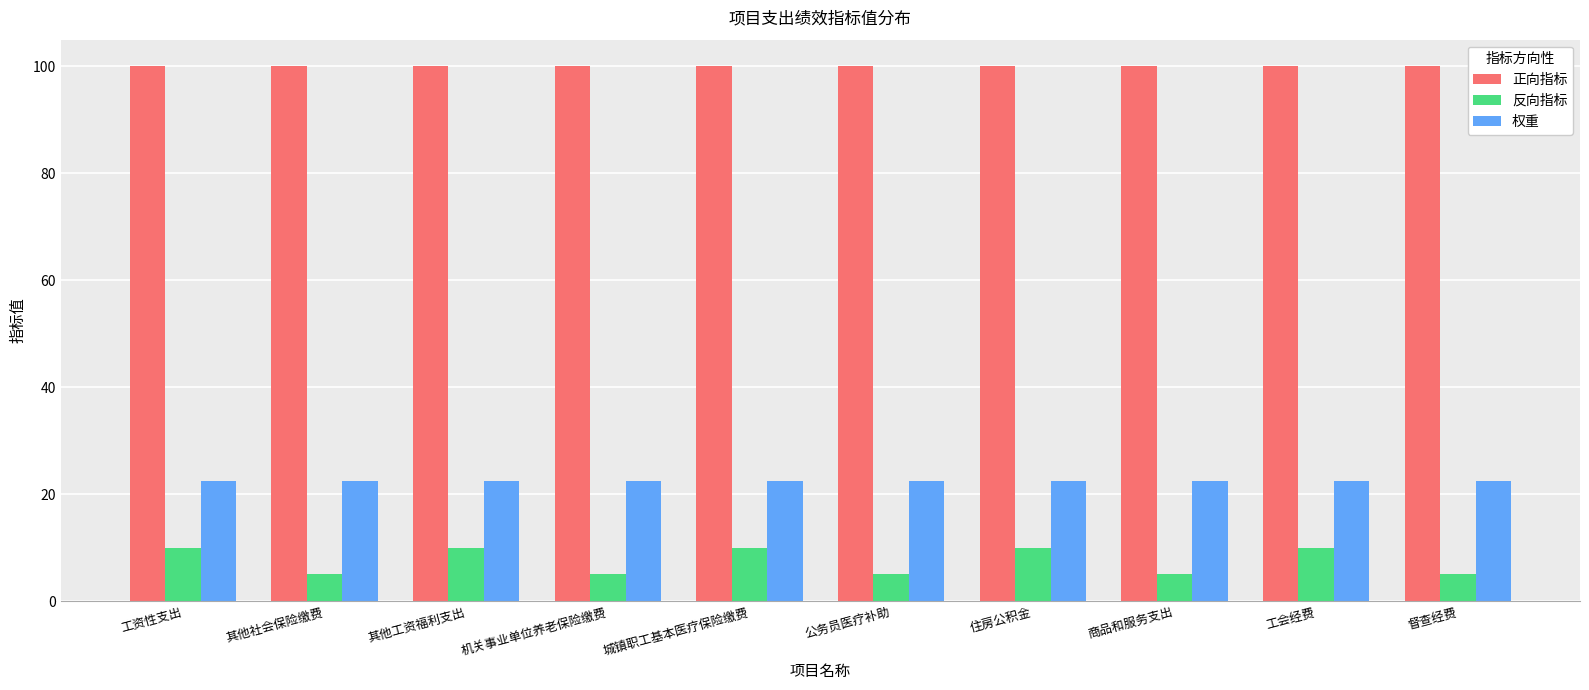

List the series in order of their overall mean, highest first.

正向指标, 权重, 反向指标